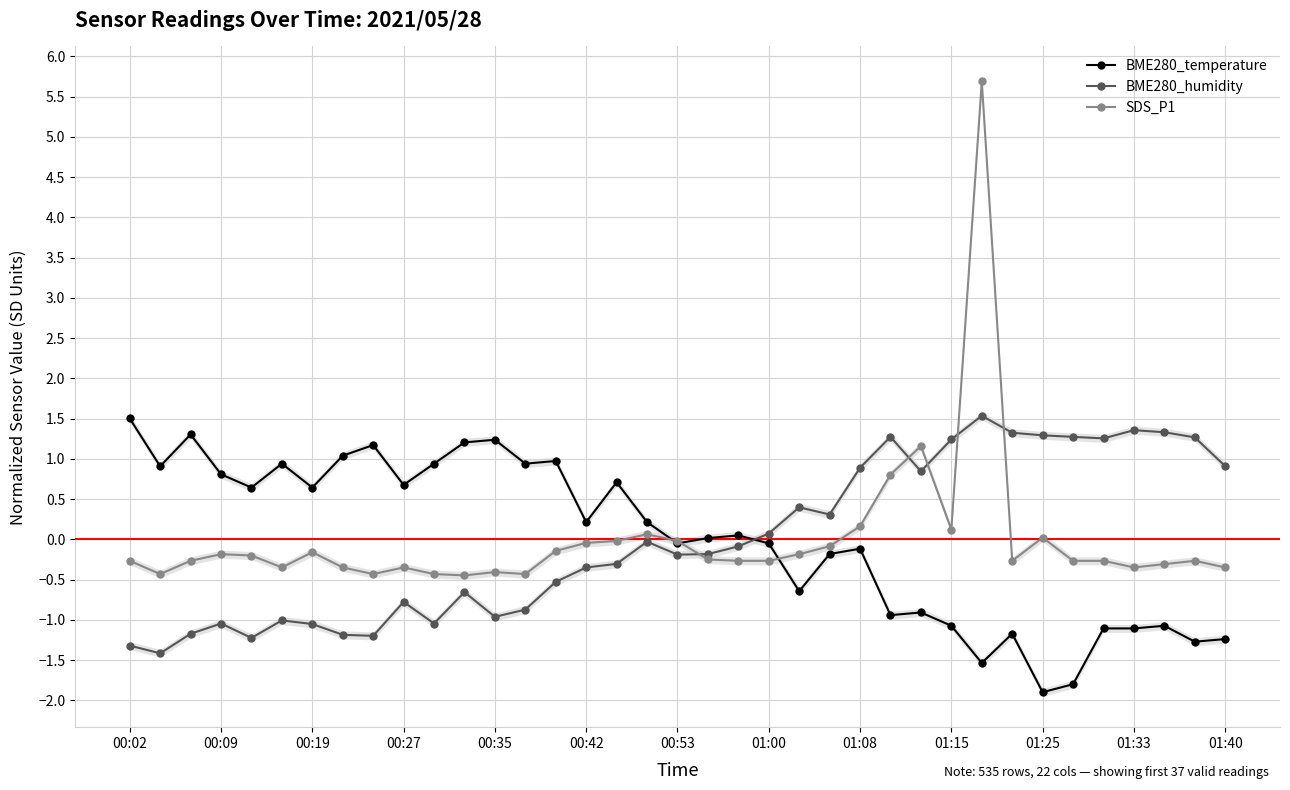

How many values in the SDS_P1 series are below 0?

30